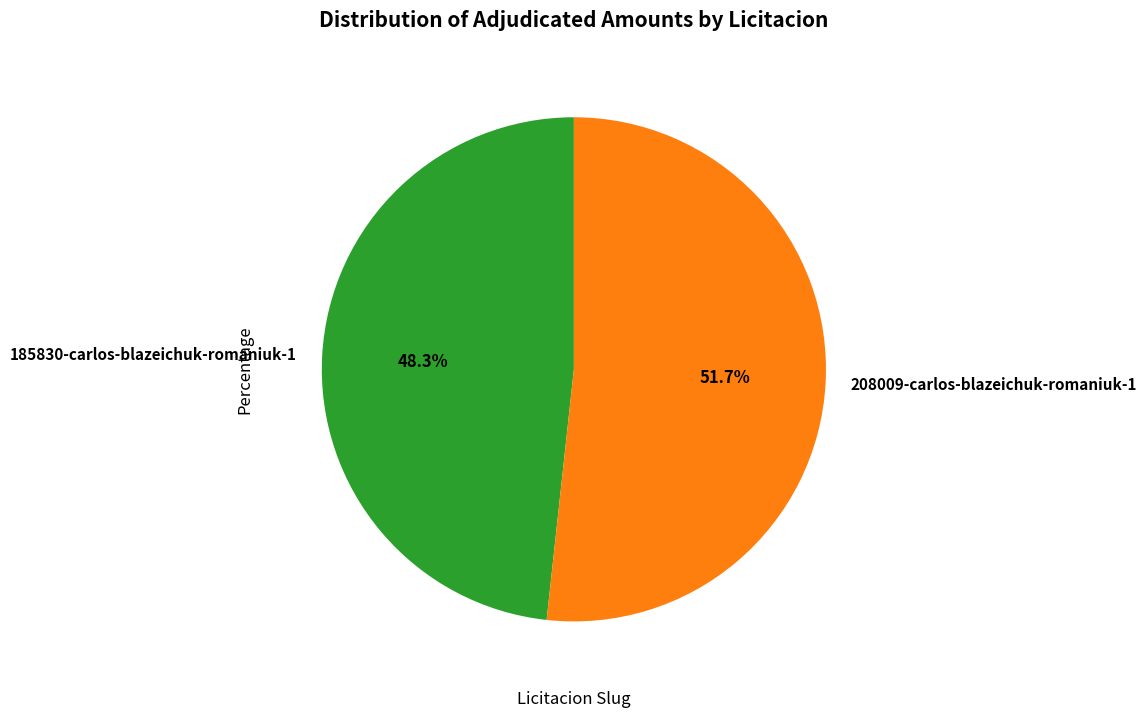

What portion of the pie excludes 185830-carlos-blazeichuk-romaniuk-1?

51.7%